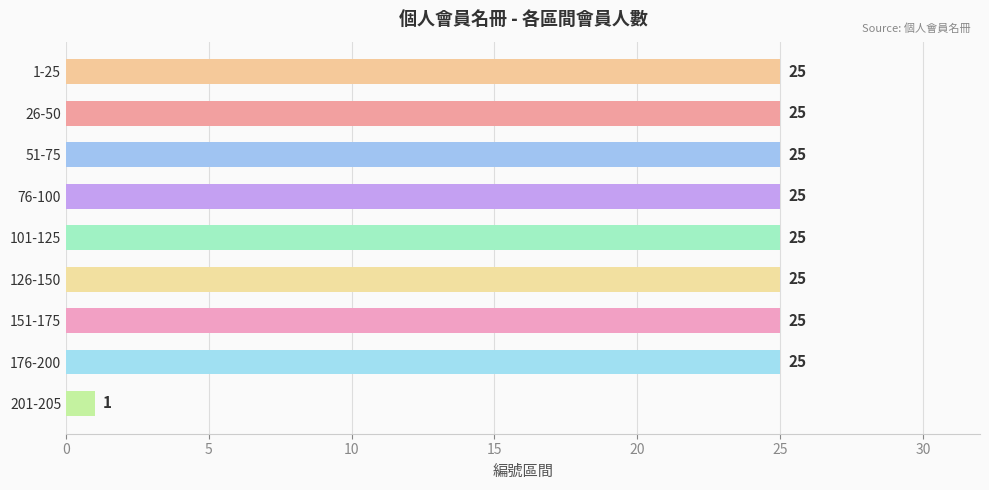

How many data points are less than 25?

1